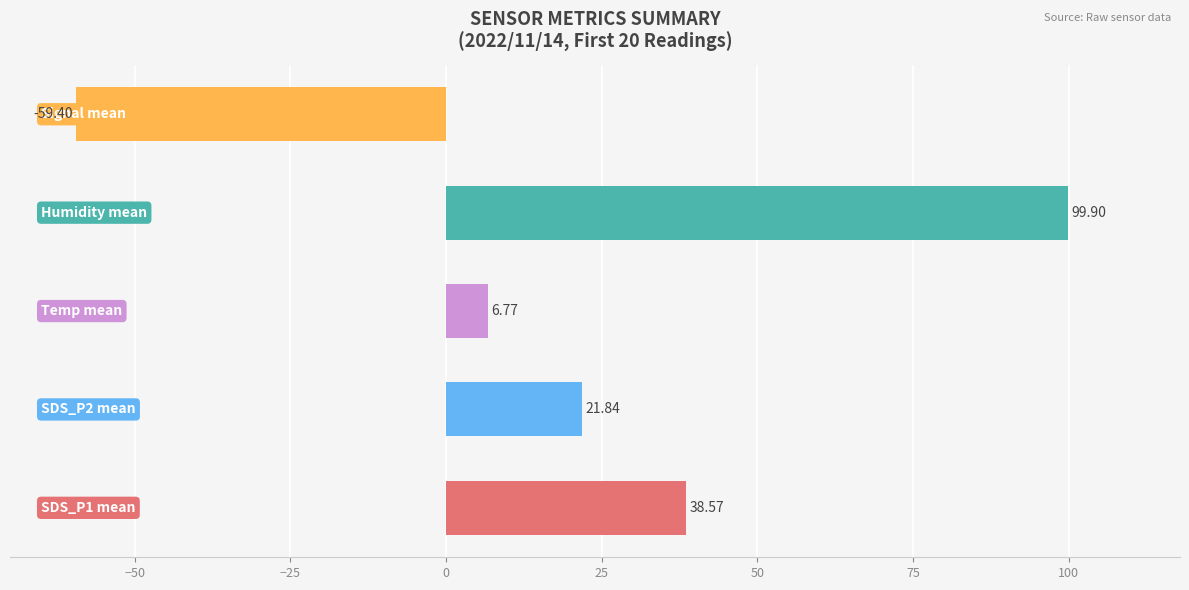

Which series has the widest spread of values?

SDS_P1